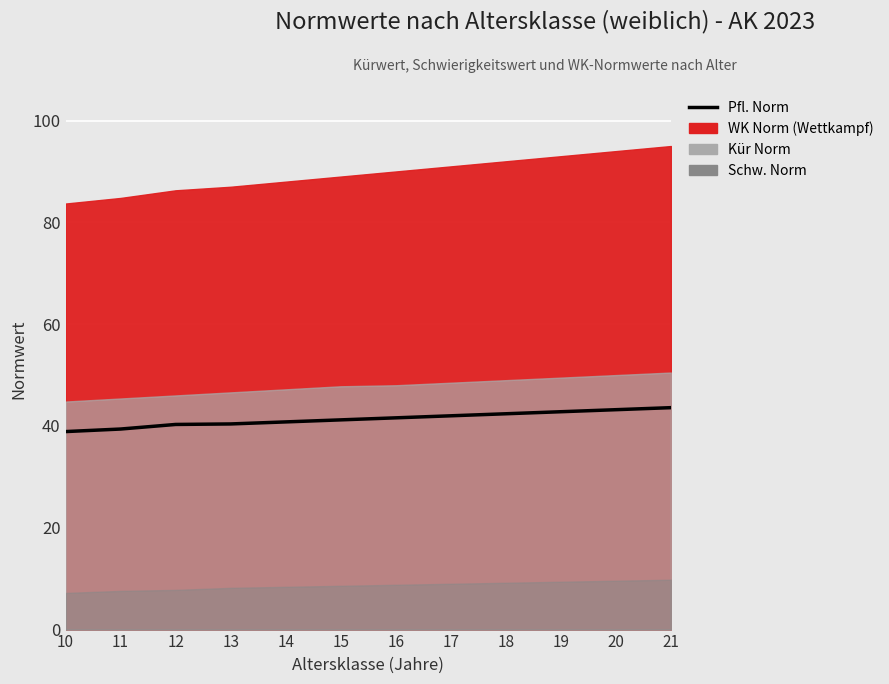

How many lines are shown in the chart?

1